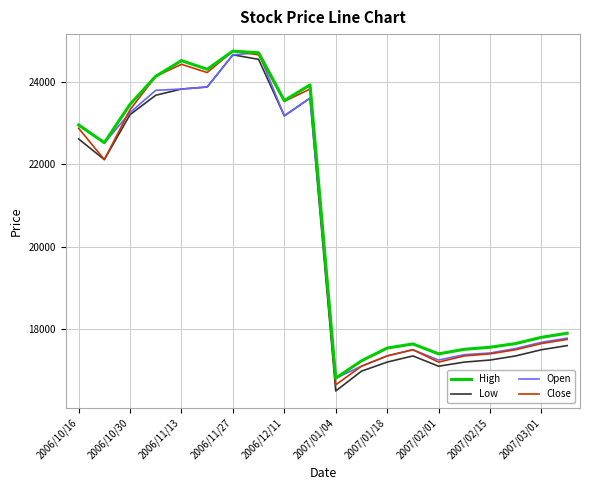

What is the lowest value of the Close series?

16650